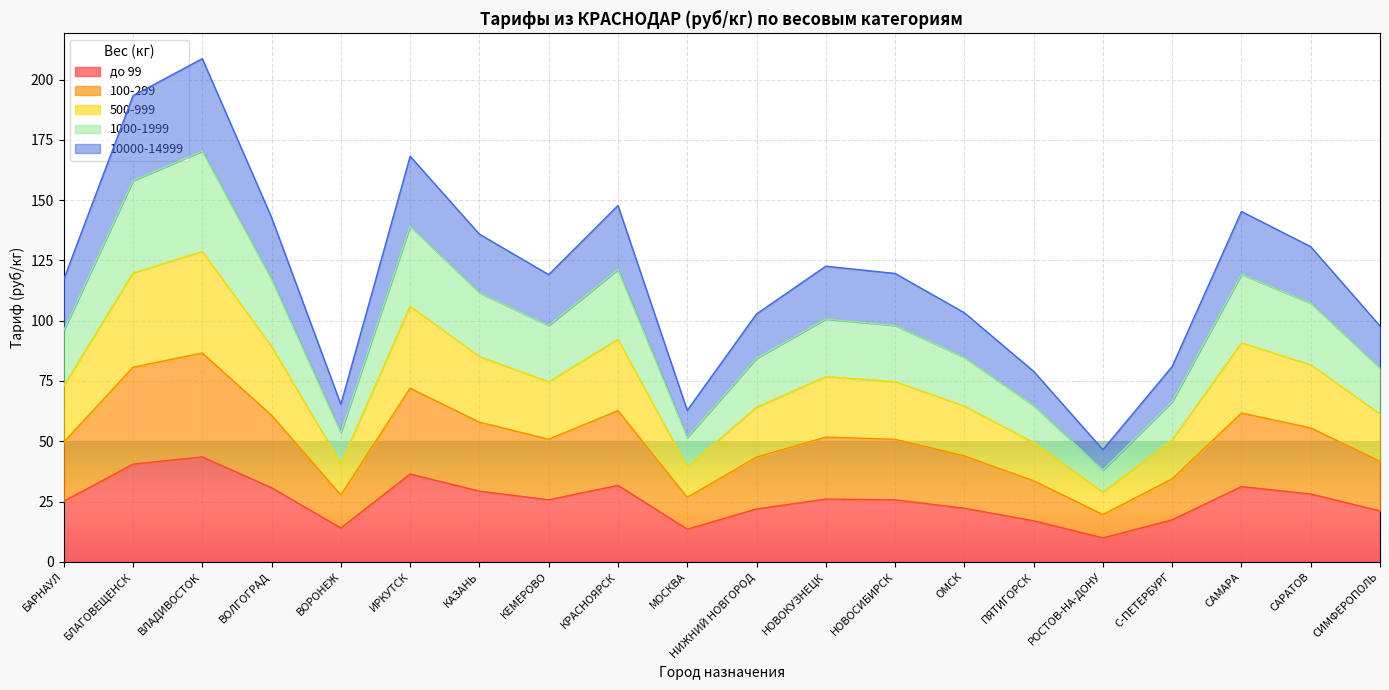

How many categories are shown in the chart?

20